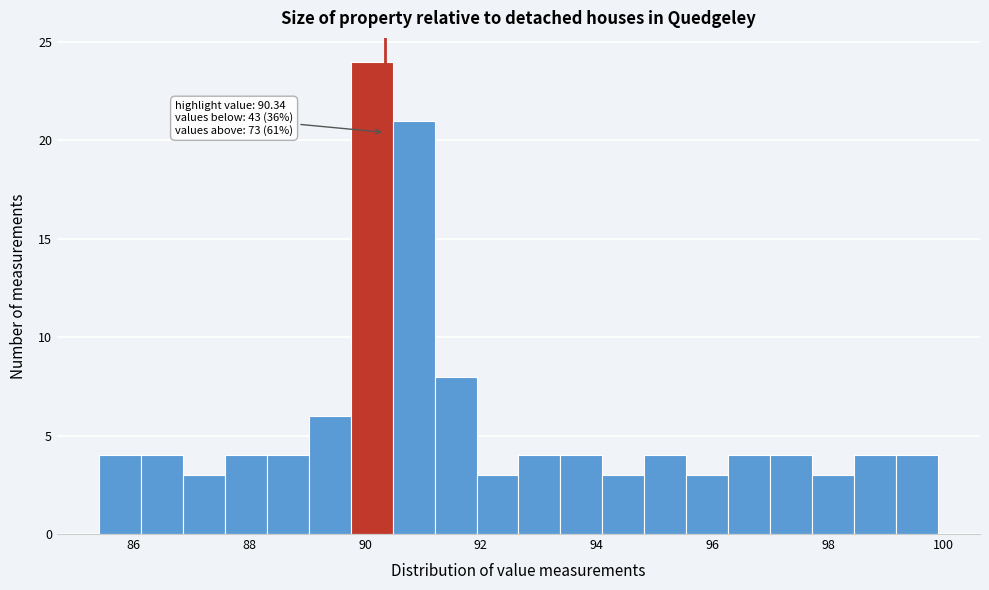

Around what value on the x-axis is the tallest bar? Give the approximate position of its centre, as read against the axis.

90.2